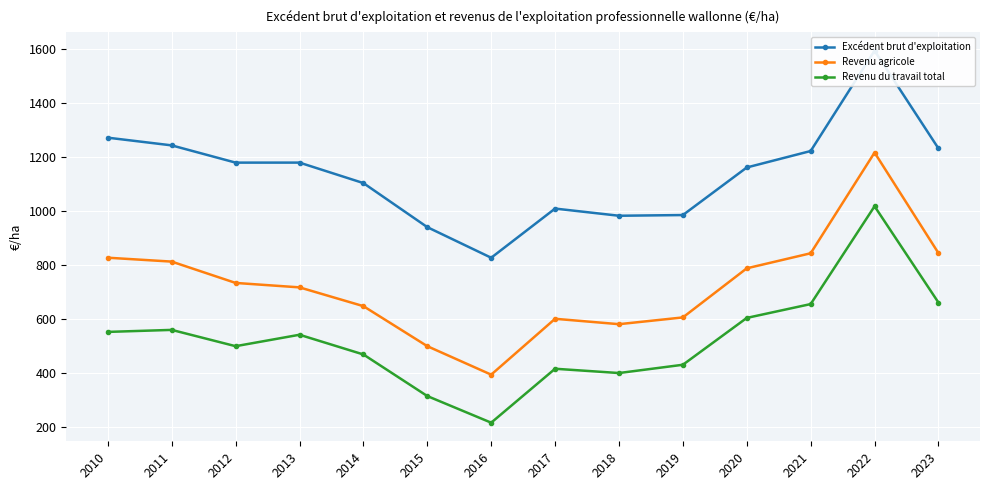

At which label does Excédent brut d'exploitation reach its minimum?

2016